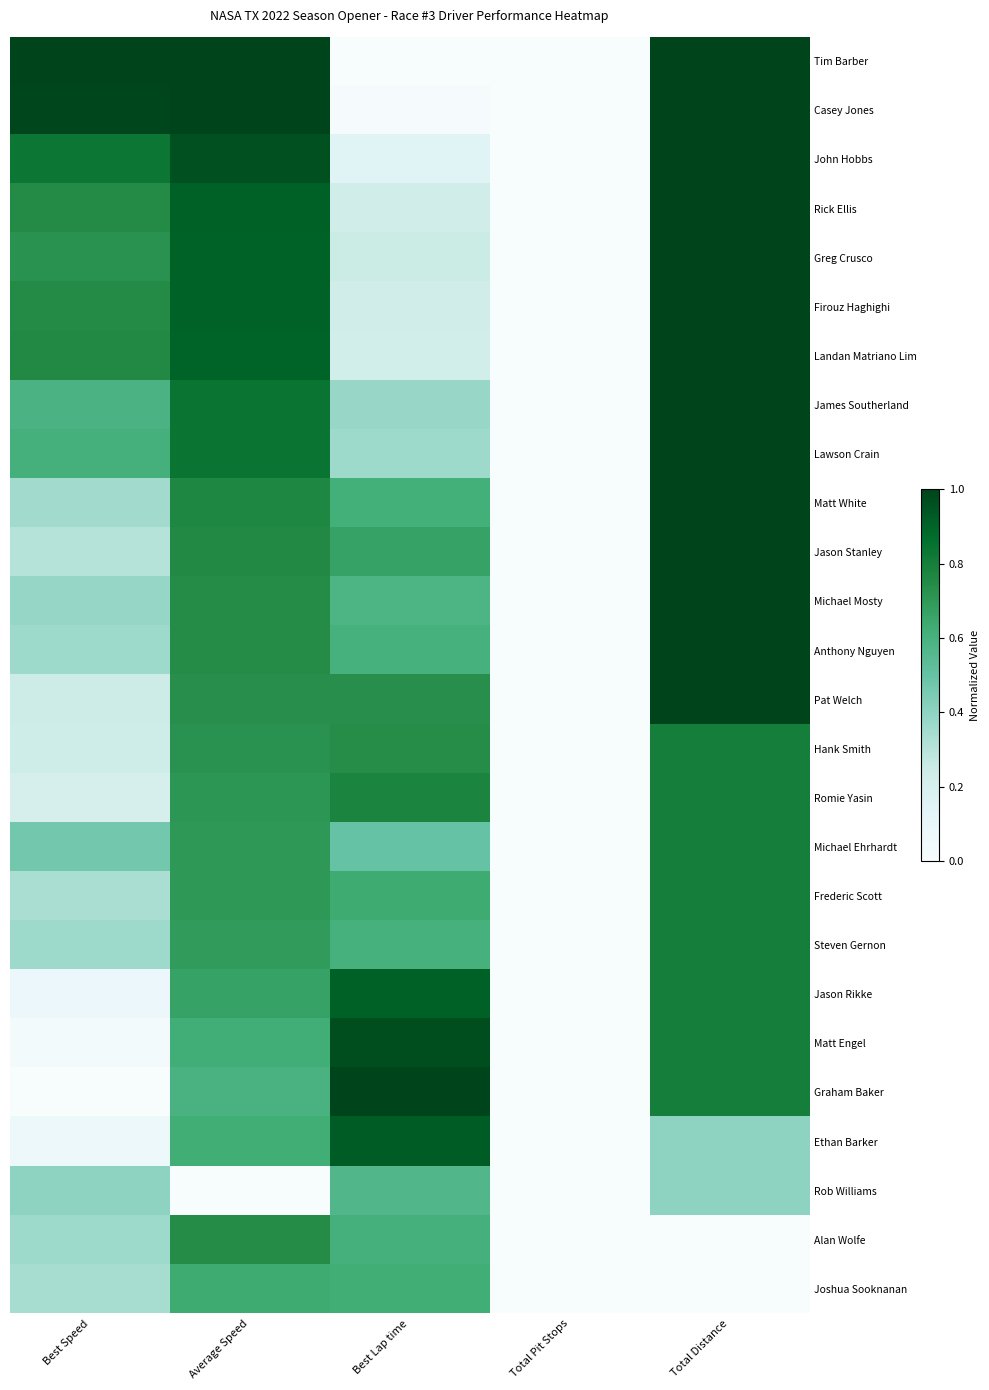

Reading left to right, list all the values displayed in this chart.

Tim Barber: Best Speed=1.0	Average Speed=1.0	Best Lap time=0.0	Total Pit Stops=0.0	Total Distance=1.0
Casey Jones: Best Speed=1.0	Average Speed=1.0	Best Lap time=0.0	Total Pit Stops=0.0	Total Distance=1.0
John Hobbs: Best Speed=0.8	Average Speed=1.0	Best Lap time=0.2	Total Pit Stops=0.0	Total Distance=1.0
Rick Ellis: Best Speed=0.7	Average Speed=0.9	Best Lap time=0.2	Total Pit Stops=0.0	Total Distance=1.0
Greg Crusco: Best Speed=0.7	Average Speed=0.9	Best Lap time=0.3	Total Pit Stops=0.0	Total Distance=1.0
Firouz Haghighi: Best Speed=0.7	Average Speed=0.9	Best Lap time=0.2	Total Pit Stops=0.0	Total Distance=1.0
Landan Matriano Lim: Best Speed=0.8	Average Speed=0.9	Best Lap time=0.2	Total Pit Stops=0.0	Total Distance=1.0
James Southerland: Best Speed=0.6	Average Speed=0.8	Best Lap time=0.4	Total Pit Stops=0.0	Total Distance=1.0
Lawson Crain: Best Speed=0.6	Average Speed=0.8	Best Lap time=0.4	Total Pit Stops=0.0	Total Distance=1.0
Matt White: Best Speed=0.4	Average Speed=0.8	Best Lap time=0.6	Total Pit Stops=0.0	Total Distance=1.0
Jason Stanley: Best Speed=0.3	Average Speed=0.8	Best Lap time=0.7	Total Pit Stops=0.0	Total Distance=1.0
Michael Mosty: Best Speed=0.4	Average Speed=0.7	Best Lap time=0.6	Total Pit Stops=0.0	Total Distance=1.0
Anthony Nguyen: Best Speed=0.4	Average Speed=0.7	Best Lap time=0.6	Total Pit Stops=0.0	Total Distance=1.0
Pat Welch: Best Speed=0.2	Average Speed=0.7	Best Lap time=0.7	Total Pit Stops=0.0	Total Distance=1.0
Hank Smith: Best Speed=0.2	Average Speed=0.7	Best Lap time=0.7	Total Pit Stops=0.0	Total Distance=0.8
Romie Yasin: Best Speed=0.2	Average Speed=0.7	Best Lap time=0.8	Total Pit Stops=0.0	Total Distance=0.8
Michael Ehrhardt: Best Speed=0.5	Average Speed=0.7	Best Lap time=0.5	Total Pit Stops=0.0	Total Distance=0.8
Frederic Scott: Best Speed=0.3	Average Speed=0.7	Best Lap time=0.6	Total Pit Stops=0.0	Total Distance=0.8
Steven Gernon: Best Speed=0.4	Average Speed=0.7	Best Lap time=0.6	Total Pit Stops=0.0	Total Distance=0.8
Jason Rikke: Best Speed=0.1	Average Speed=0.7	Best Lap time=0.9	Total Pit Stops=0.0	Total Distance=0.8
Matt Engel: Best Speed=0.0	Average Speed=0.6	Best Lap time=1.0	Total Pit Stops=0.0	Total Distance=0.8
Graham Baker: Best Speed=0.0	Average Speed=0.6	Best Lap time=1.0	Total Pit Stops=0.0	Total Distance=0.8
Ethan Barker: Best Speed=0.1	Average Speed=0.6	Best Lap time=0.9	Total Pit Stops=0.0	Total Distance=0.4
Rob Williams: Best Speed=0.4	Average Speed=0.0	Best Lap time=0.6	Total Pit Stops=0.0	Total Distance=0.4
Alan Wolfe: Best Speed=0.4	Average Speed=0.7	Best Lap time=0.6	Total Pit Stops=0.0	Total Distance=0.0
Joshua Sooknanan: Best Speed=0.3	Average Speed=0.6	Best Lap time=0.6	Total Pit Stops=0.0	Total Distance=0.0